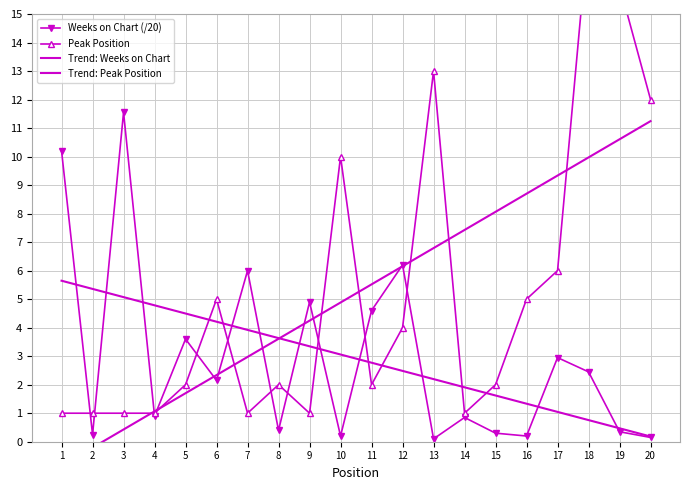

List the labels in order of Weeks on Chart (/20) value, smallest first.

13, 20, 10, 16, 2, 15, 19, 8, 14, 4, 6, 18, 17, 5, 11, 9, 7, 12, 1, 3